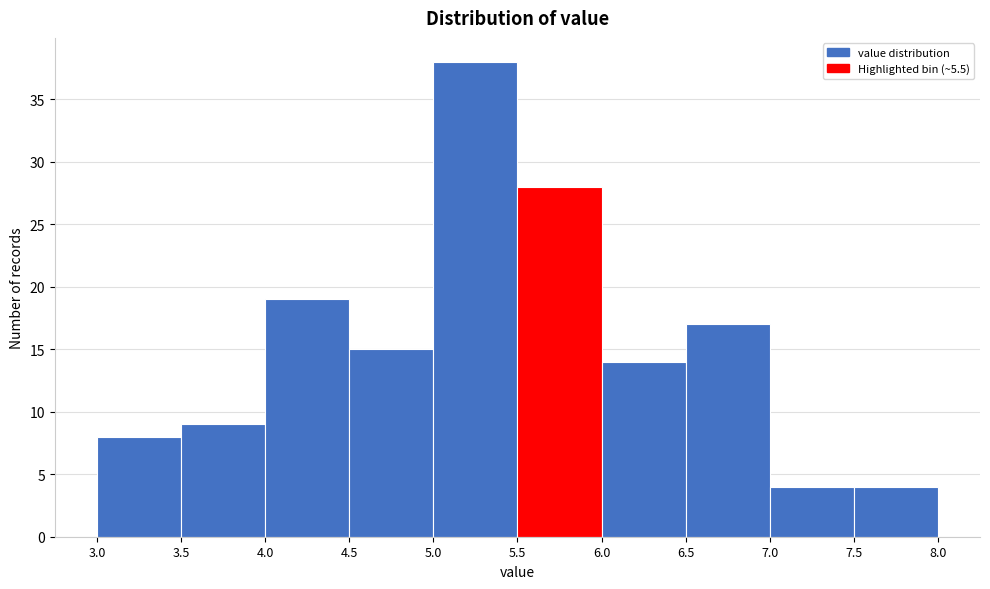

Reading left to right, list every bar in this chart as the range it spans on the x-axis followed by its height. The values are not printed on the chart, so give them approximately, as read against the axis.

3.0 to 3.5: 8
3.5 to 4.0: 9
4.0 to 4.5: 19
4.5 to 5.0: 15
5.0 to 5.5: 38
5.5 to 6.0: 28
6.0 to 6.5: 14
6.5 to 7.0: 17
7.0 to 7.5: 4
7.5 to 8.0: 4